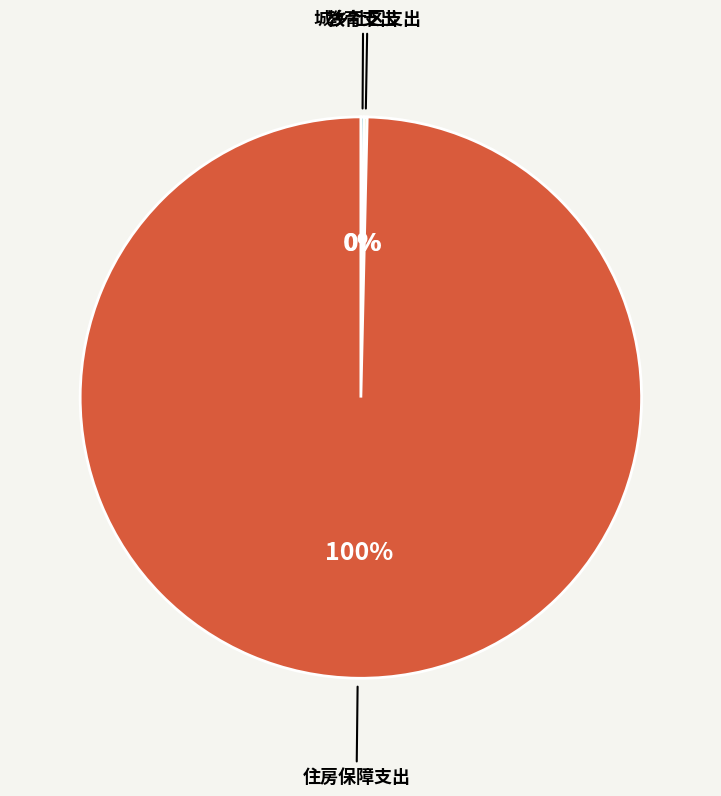

Does any single category account for the majority?

Yes